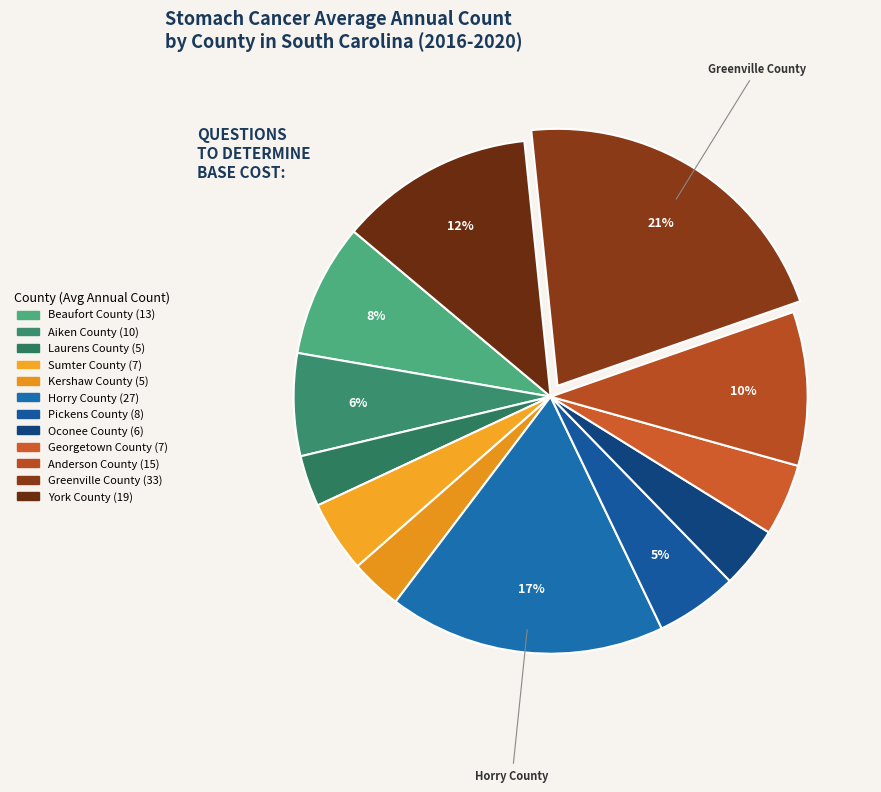

The Aiken County slice represents 1% of the pie. True or false?

False